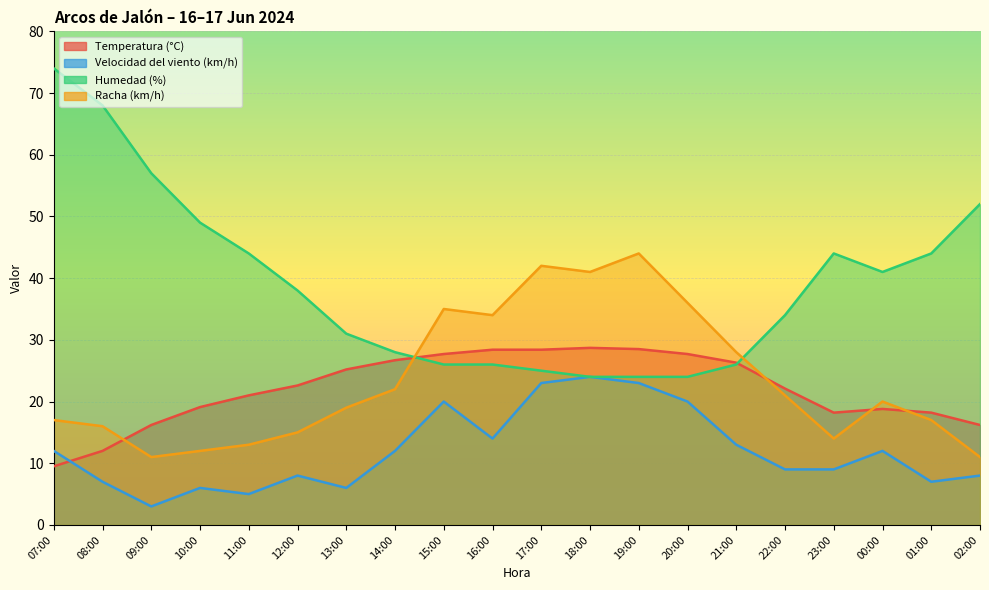

What is the total value across all series at 02:00?

87.2